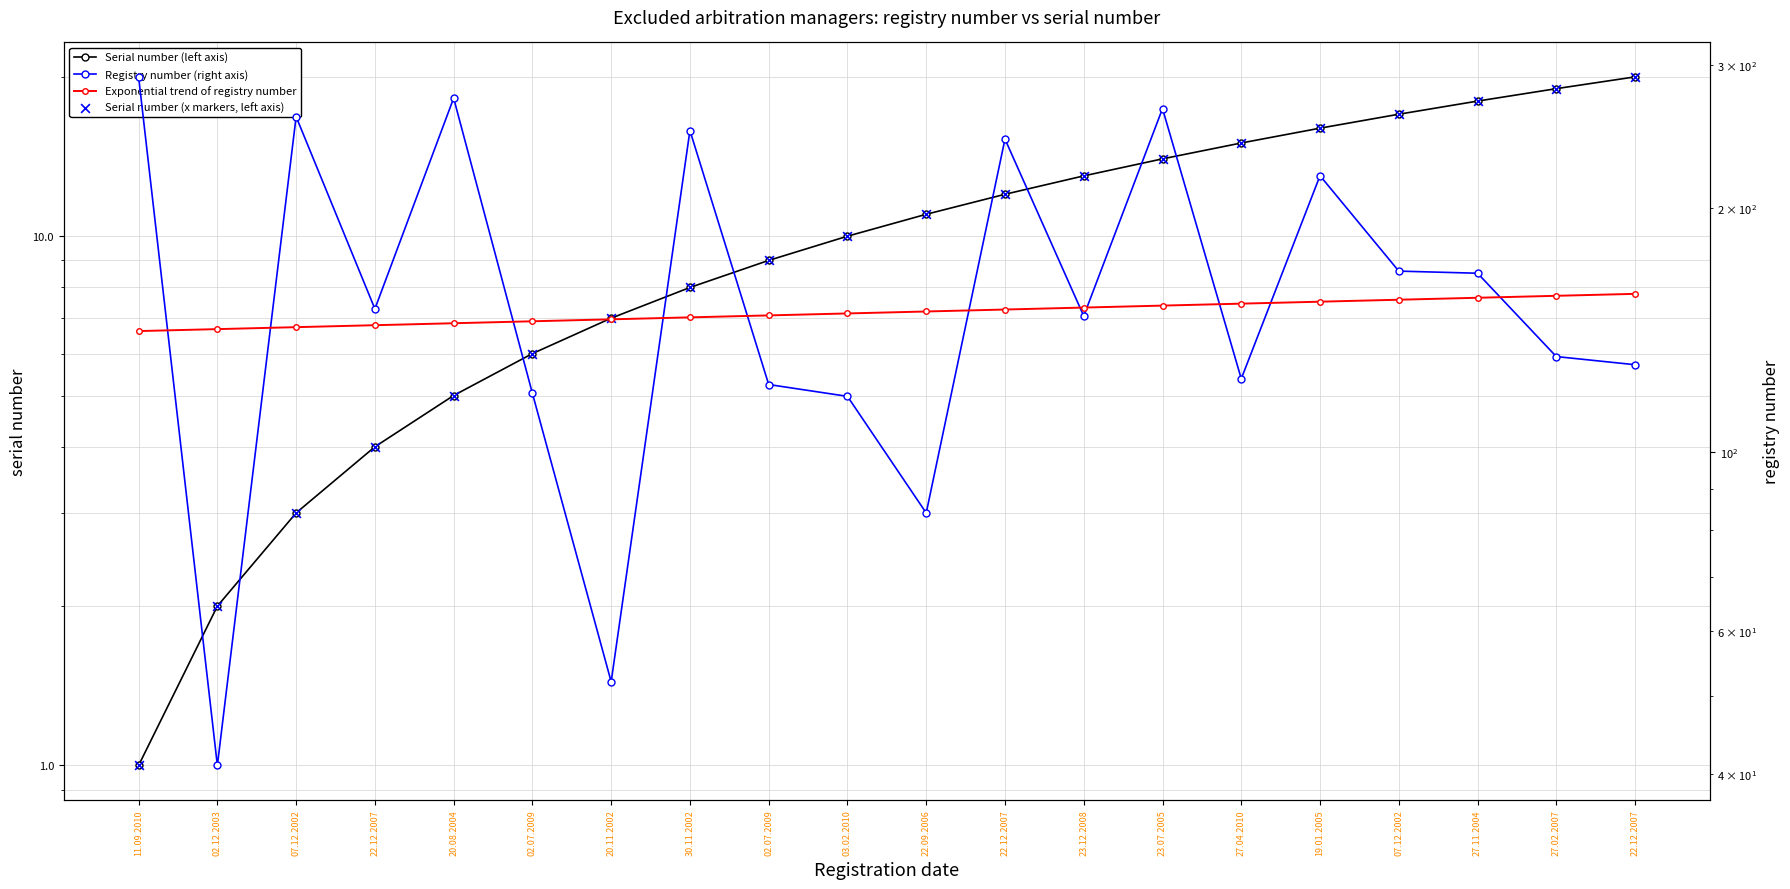

At which category is the sum across all series the highest?

23.07.2005